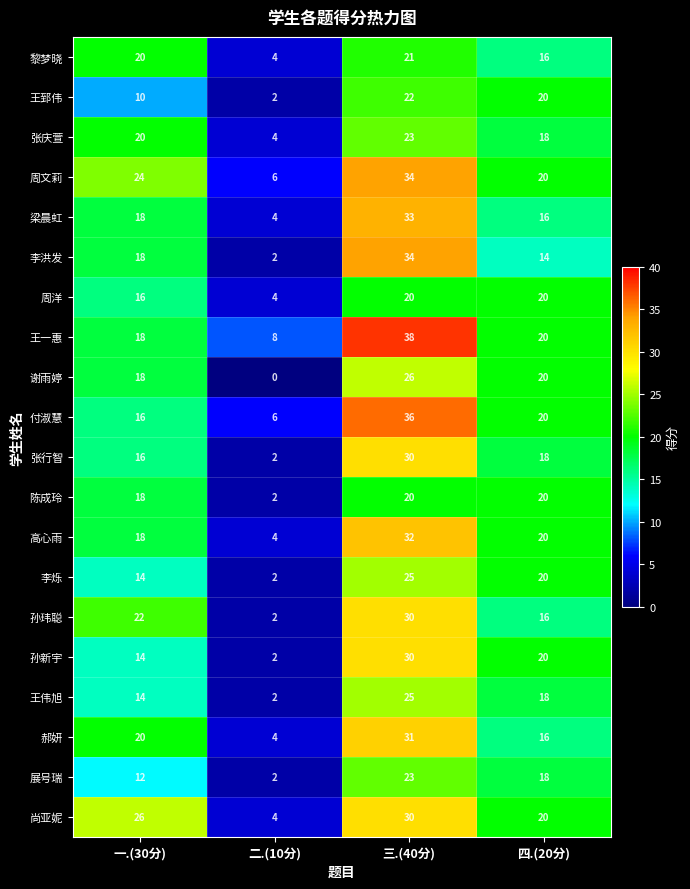

Rank the categories by 李洪发 value from highest to lowest.

三.(40分), 一.(30分), 四.(20分), 二.(10分)